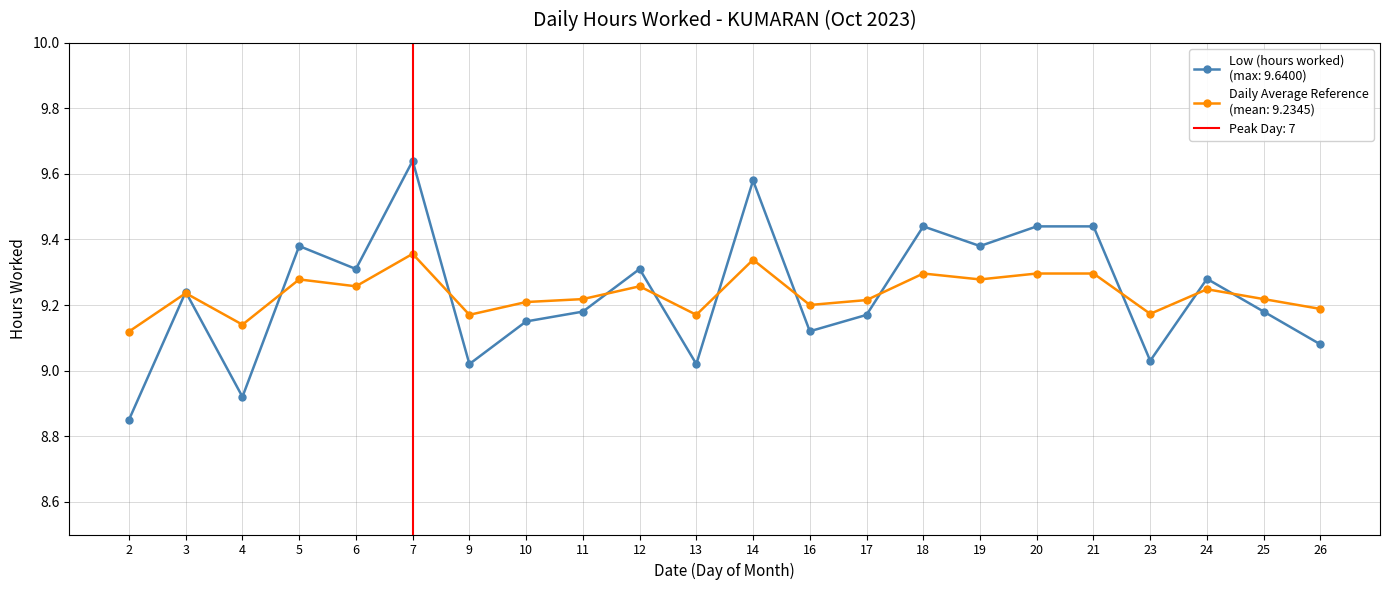

What is the sum of the values at 10 and 25?

18.3